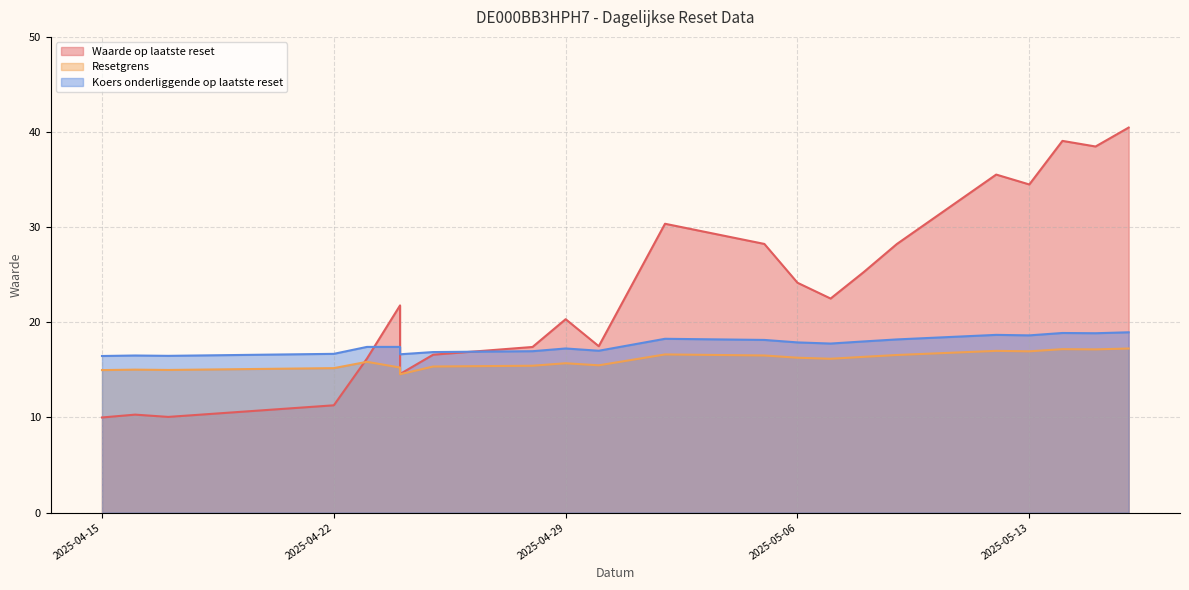

At which category does the chart reach its peak across all series?

2025-05-16